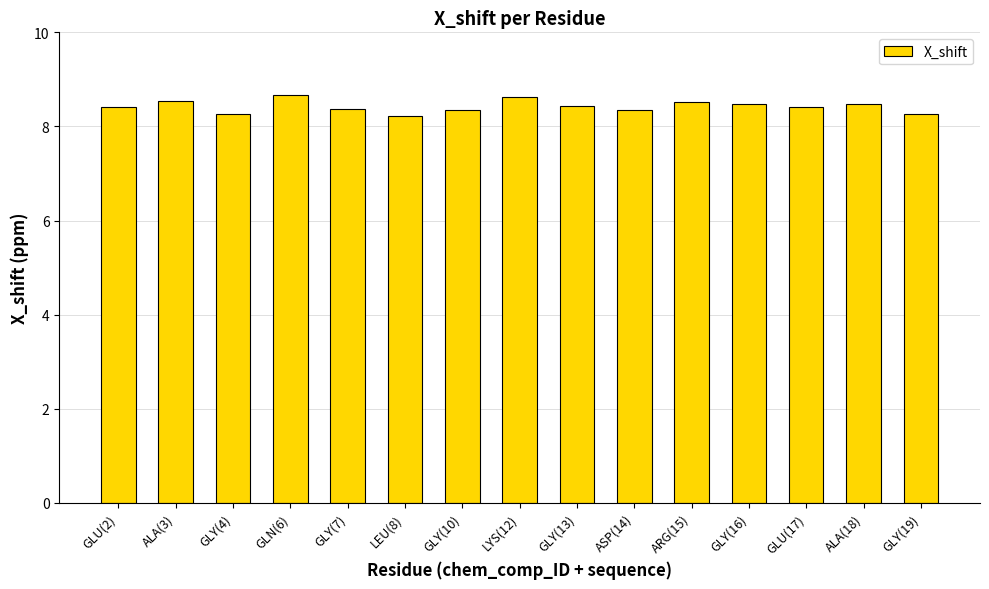

The value at GLY(7) is 8.4. True or false?

True